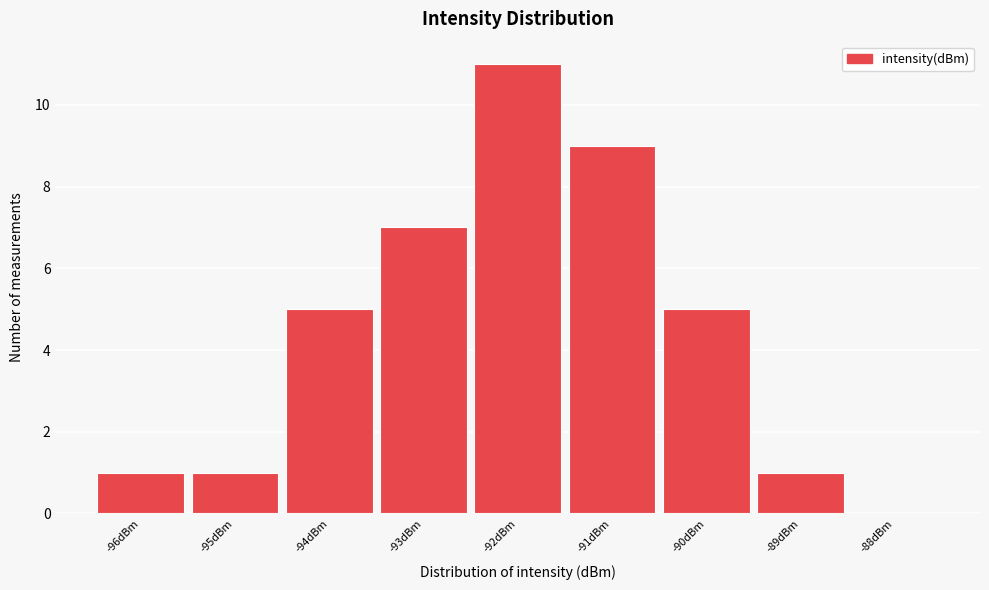

Reading right to left, list all the values displayed in this chart.

-88dBm=0	-89dBm=1	-90dBm=5	-91dBm=9	-92dBm=11	-93dBm=7	-94dBm=5	-95dBm=1	-96dBm=1